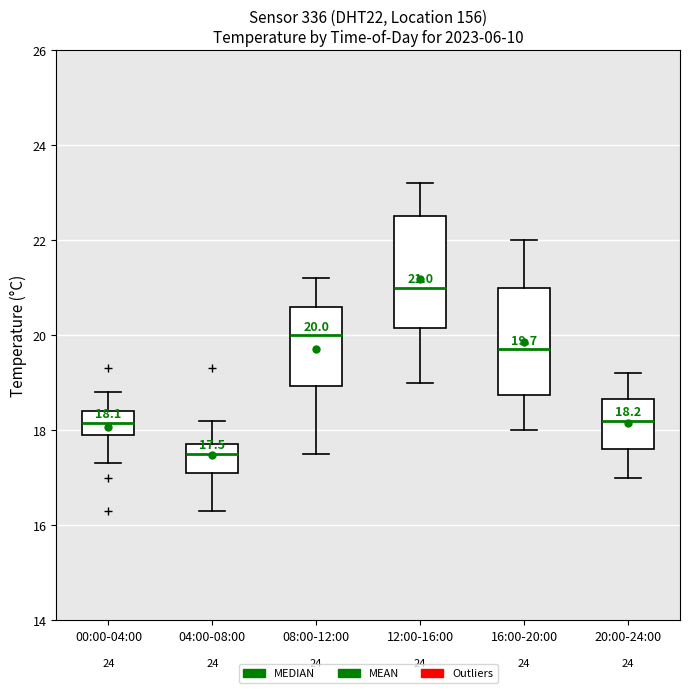

Which box's median line is the lowest?

04:00-08:00